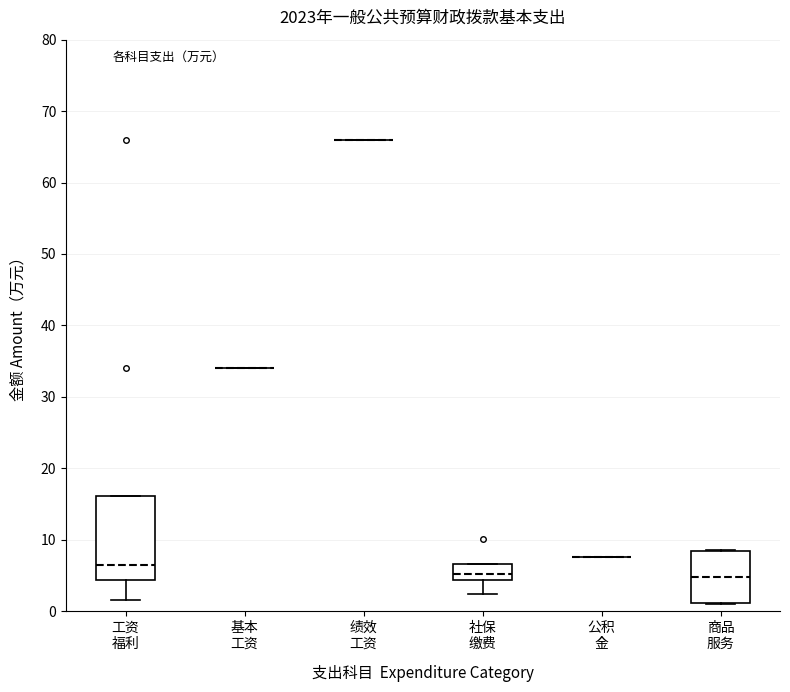

Where is the lower edge of the box for 工资 福利 on the y-axis? The values are not printed on the chart, so give them approximately, as read against the axis.

4